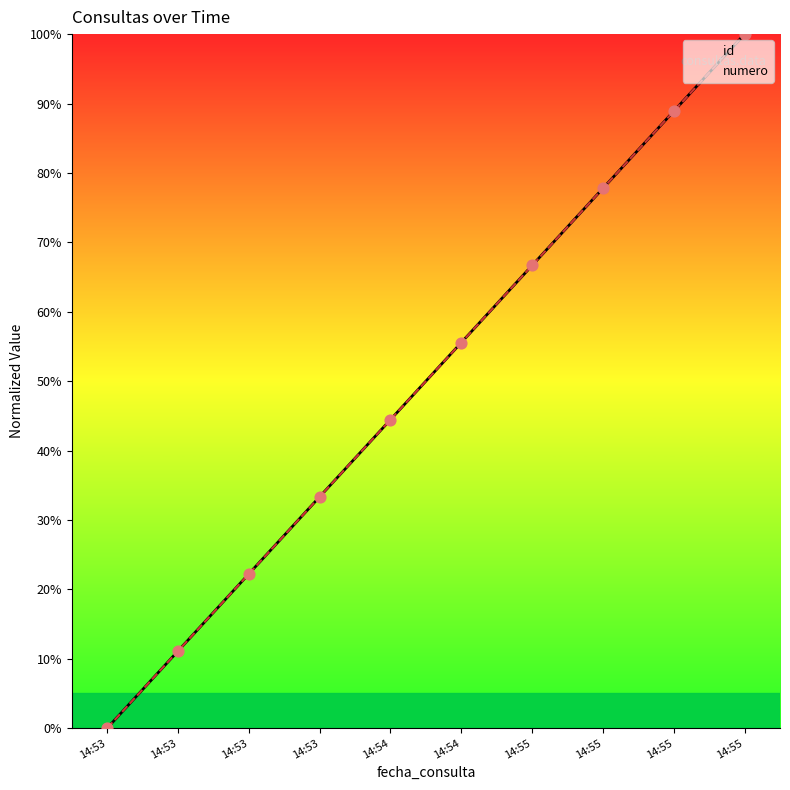

At which category is the sum across all series the highest?

14:55